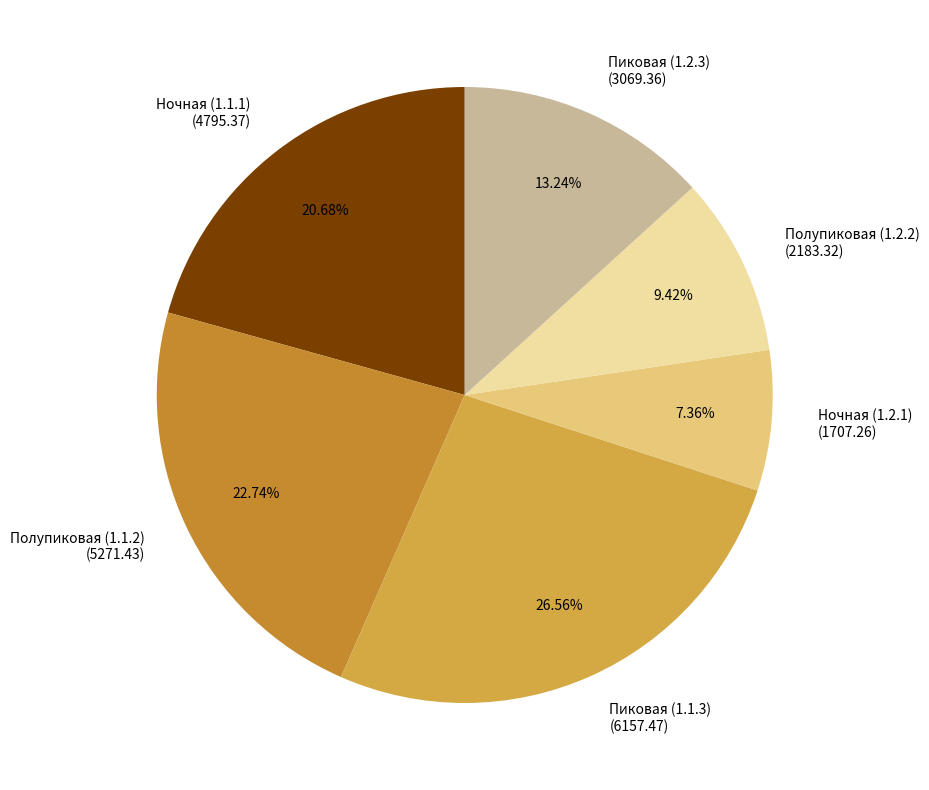

Does Пиковая (1.1.3) account for over 50% of the chart?

No